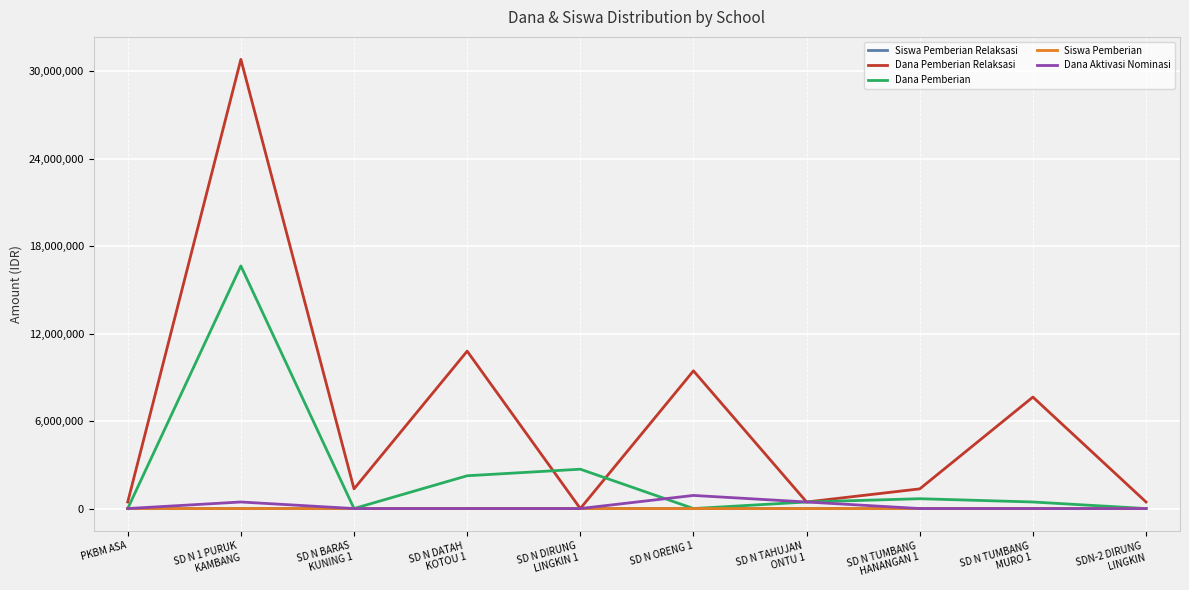

What is the greatest value displayed?

30825000